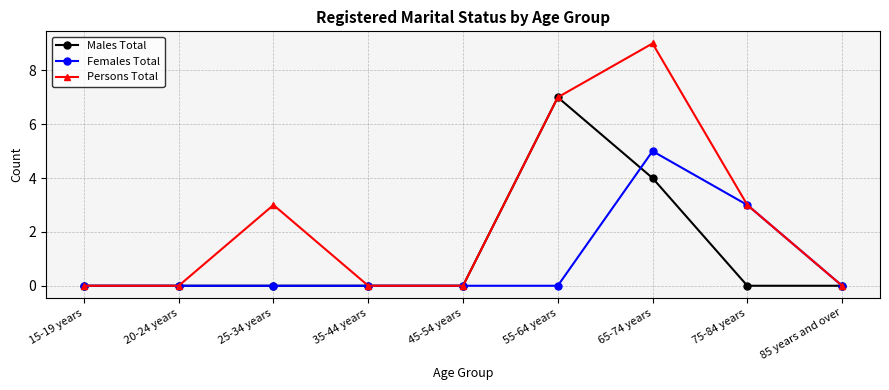

Reading left to right, list all the values displayed in this chart.

Males Total: 15-19 years=0	20-24 years=0	25-34 years=0	35-44 years=0	45-54 years=0	55-64 years=7	65-74 years=4	75-84 years=0	85 years and over=0
Females Total: 15-19 years=0	20-24 years=0	25-34 years=0	35-44 years=0	45-54 years=0	55-64 years=0	65-74 years=5	75-84 years=3	85 years and over=0
Persons Total: 15-19 years=0	20-24 years=0	25-34 years=3	35-44 years=0	45-54 years=0	55-64 years=7	65-74 years=9	75-84 years=3	85 years and over=0